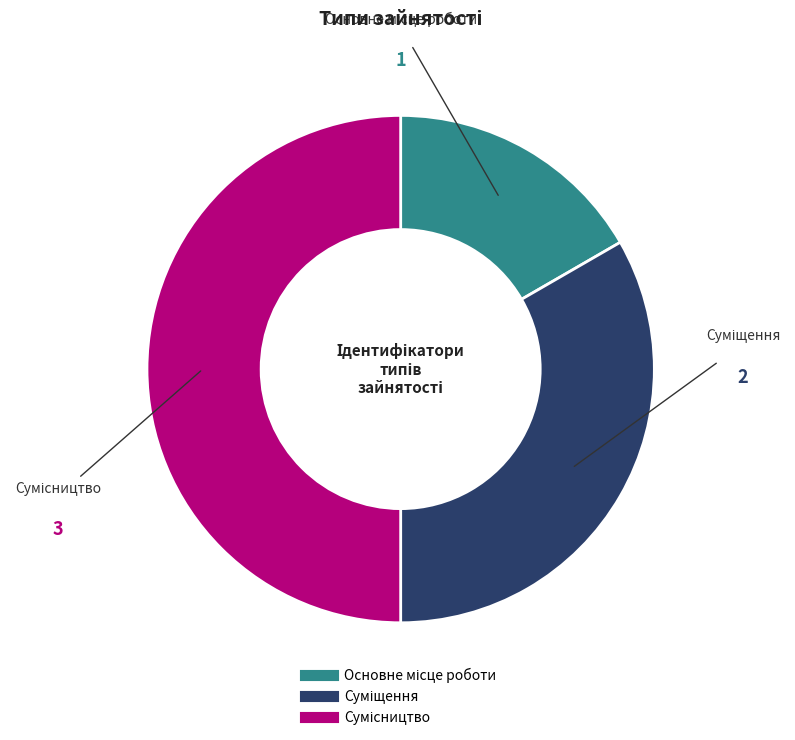

To the nearest percent, what is the difference between the largest and smallest slice percentages?

33%